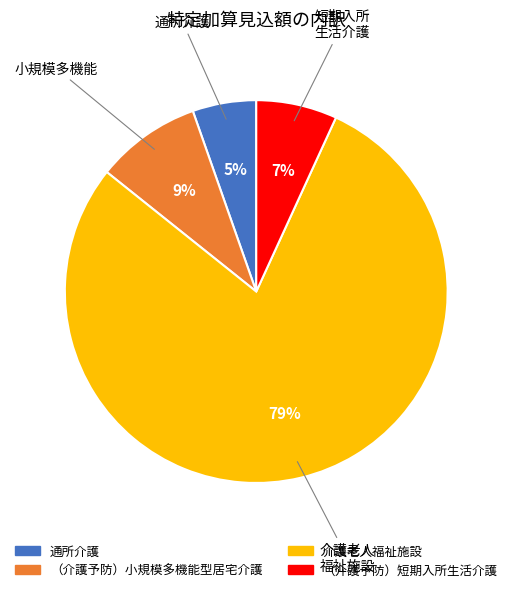

Is the sum of （介護予防）小規模多機能型居宅介護 and 通所介護 greater than half?

No